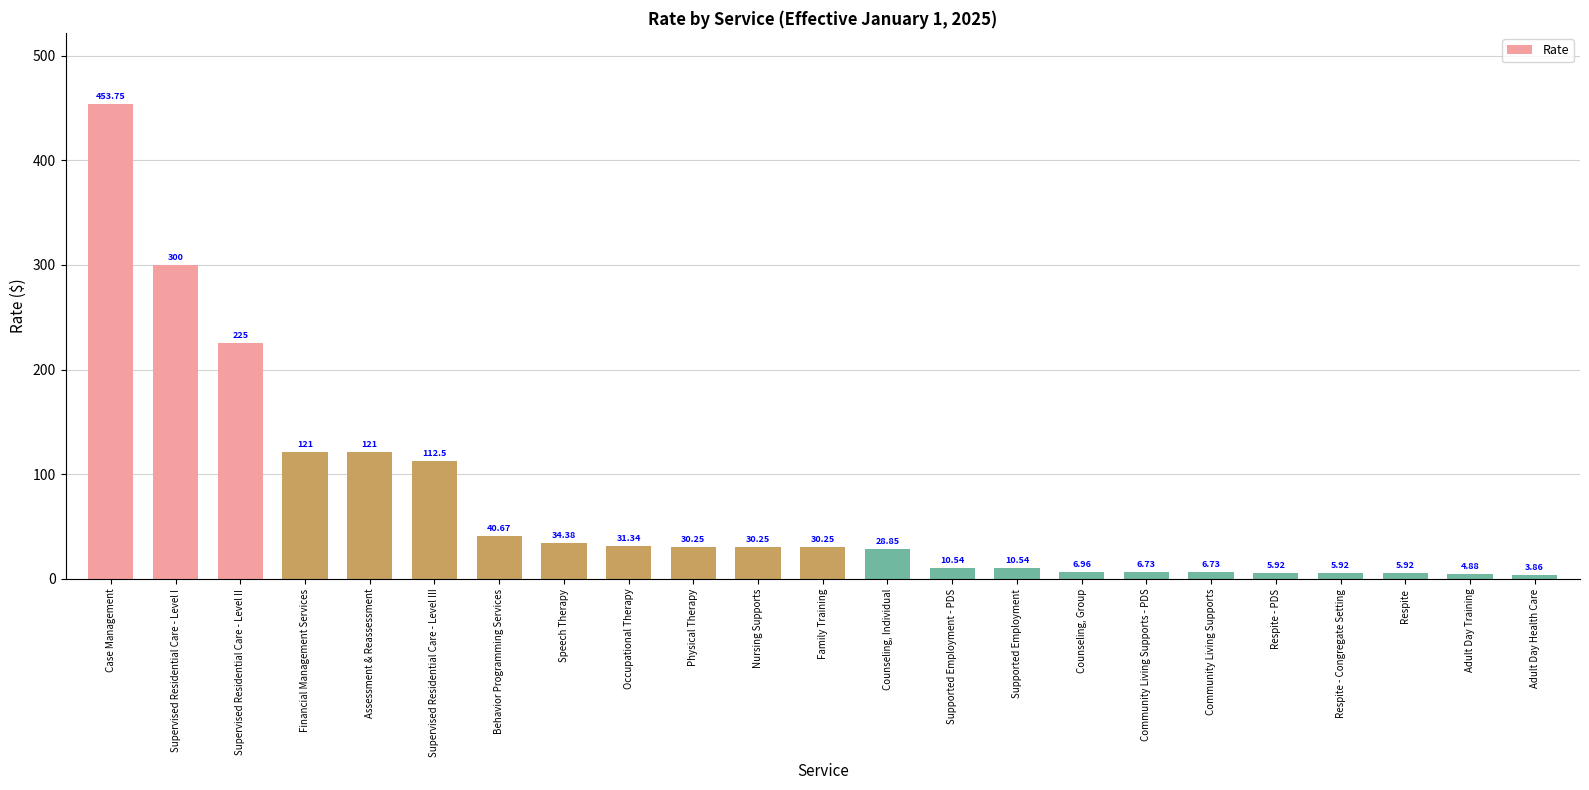

Approximately how many times larger is the value at Community Living Supports compared to Adult Day Health Care?

1.7